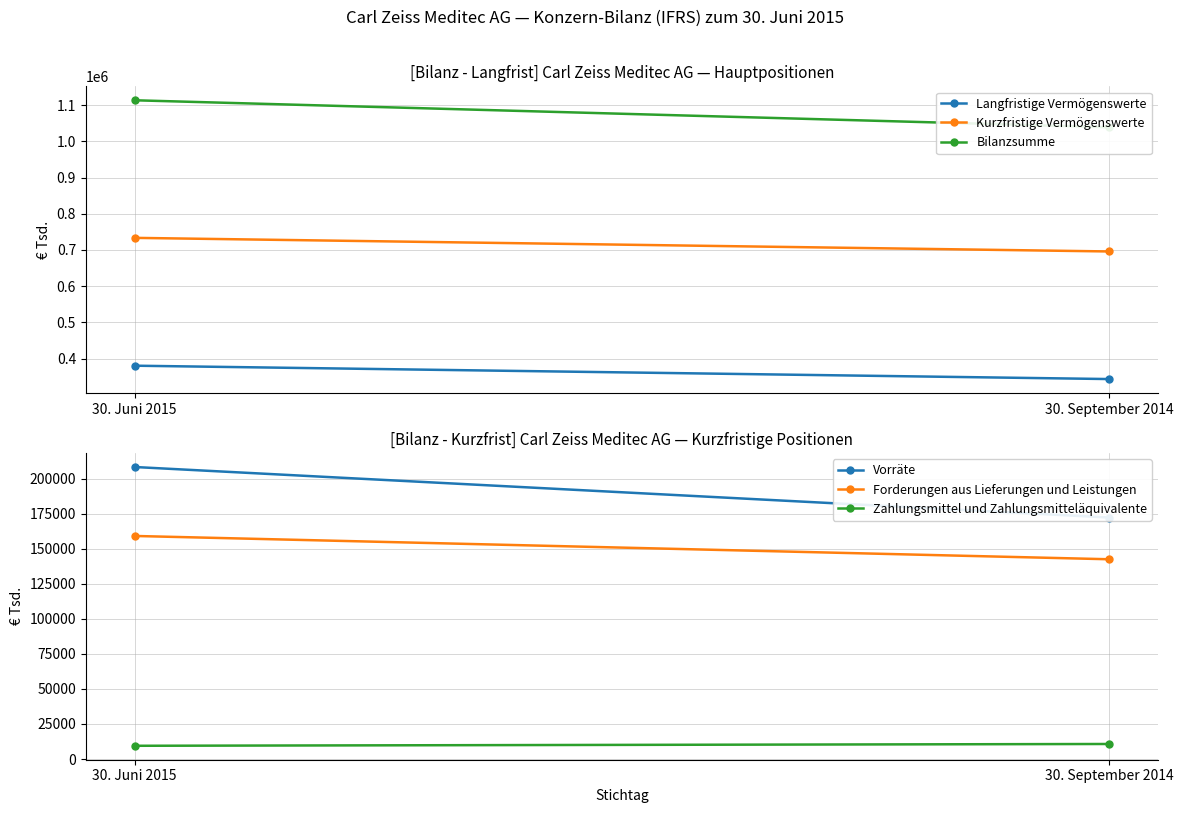

Rank the series at 30. Juni 2015 from highest to lowest value.

Bilanzsumme, Kurzfristige Vermögenswerte, Langfristige Vermögenswerte, Vorräte, Forderungen aus Lieferungen und Leistungen, Zahlungsmittel und Zahlungsmitteläquivalente